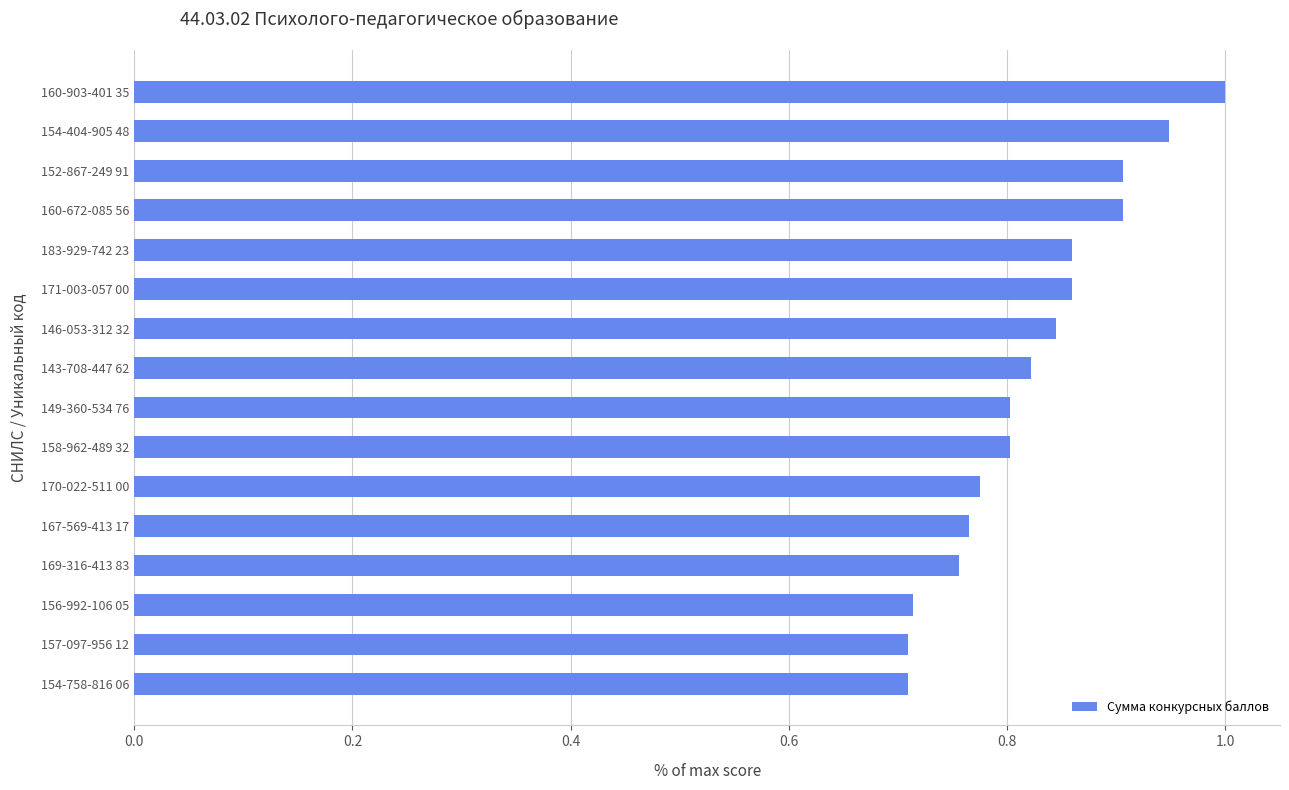

What is the sum of the values at 149-360-534 76 and 170-022-511 00?

1.6